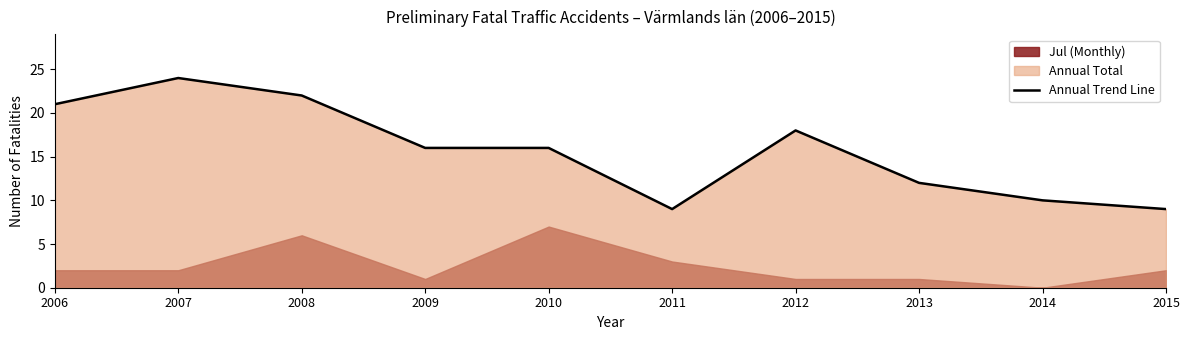

Is it true that the value at 2013 is 12?

True